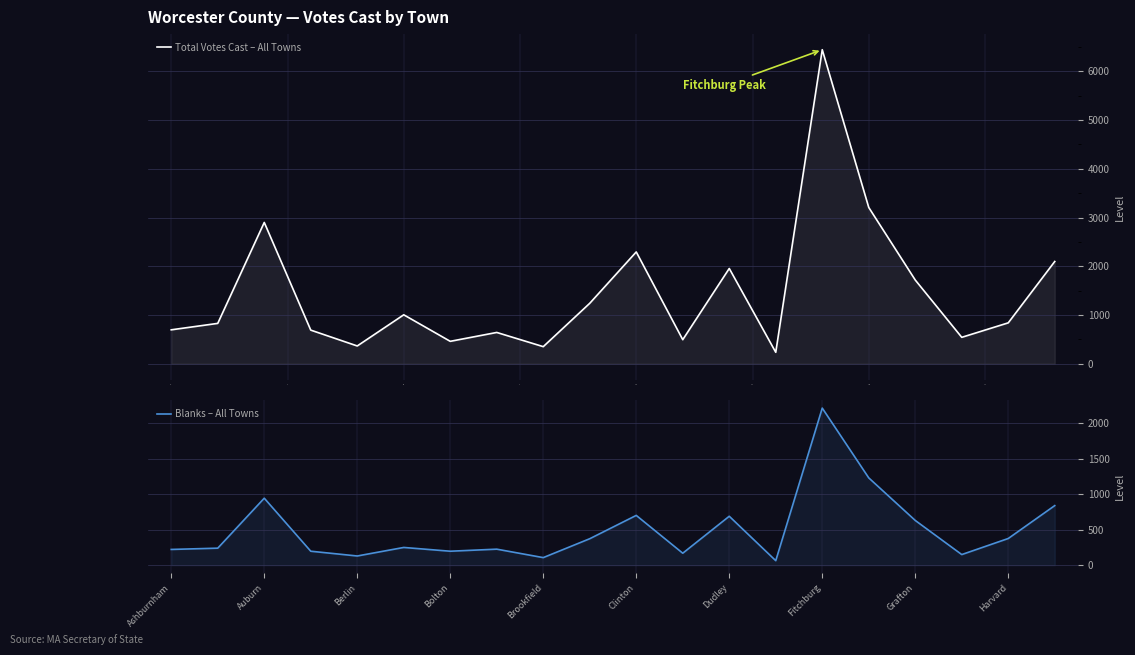

In Blanks – All Towns, how many points are lower than both neighbors (excluding endpoints)?

6